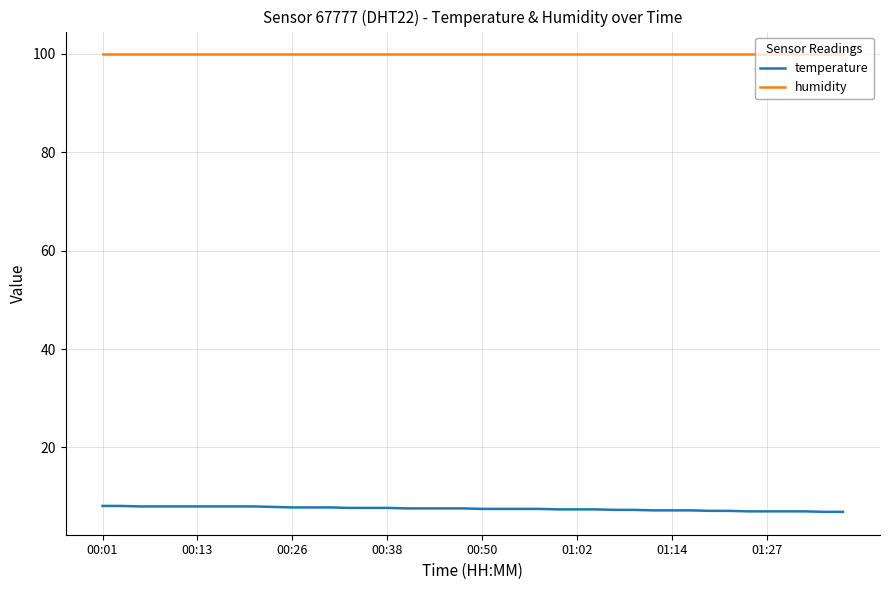

What is the difference between the second highest and minimum values in the temperature series?

1.2